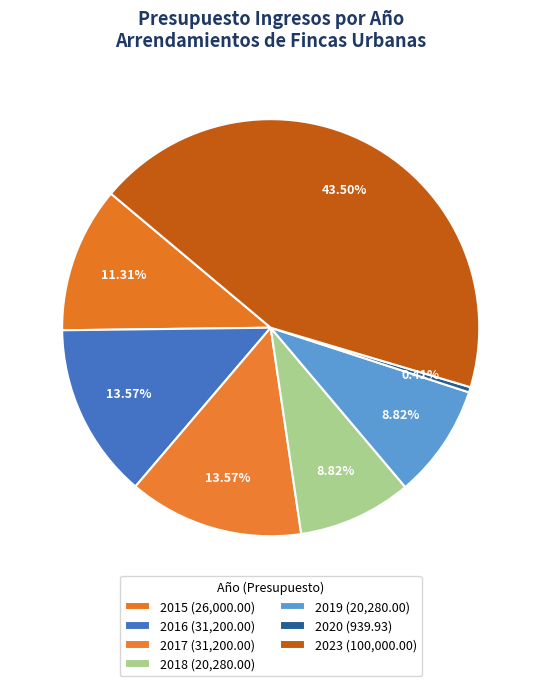

What is the largest slice in the pie chart?

2023